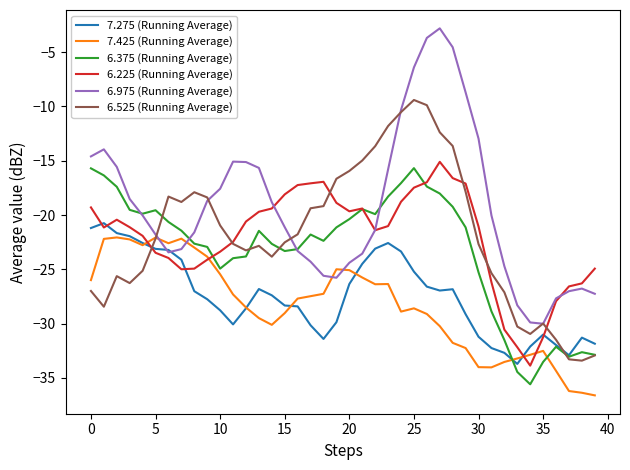

Which series has the largest total across all categories?

6.975 (Running Average)